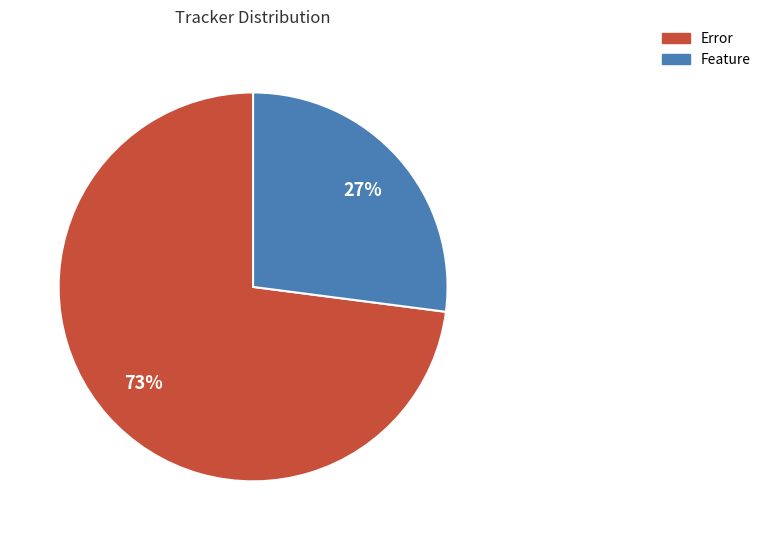

Which slice is the smallest?

Feature